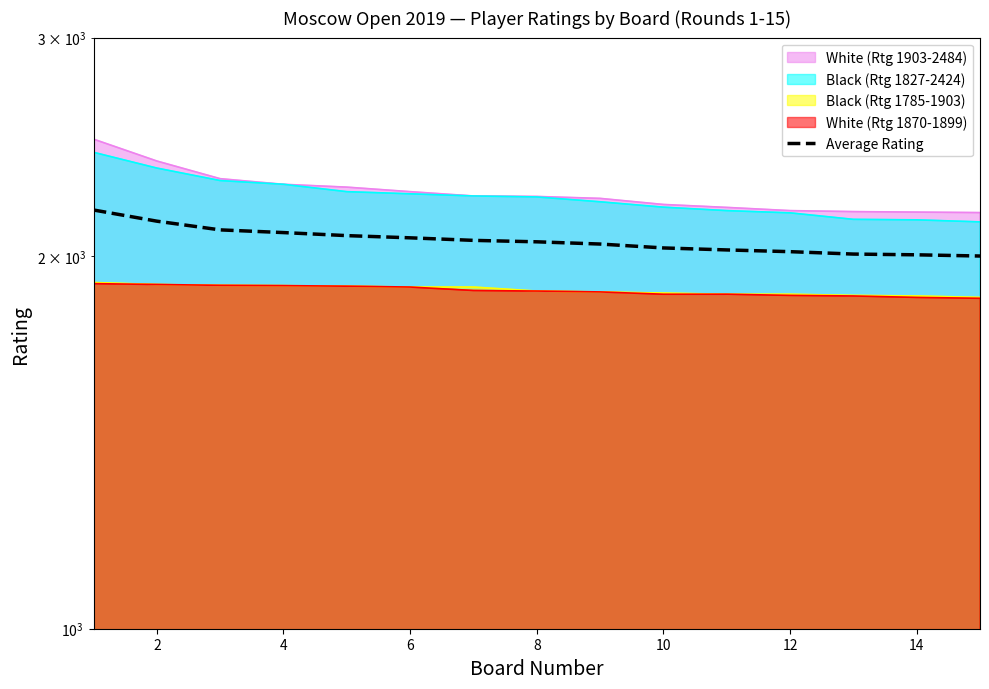

What is the value of the 14th point from the left?

2003.5